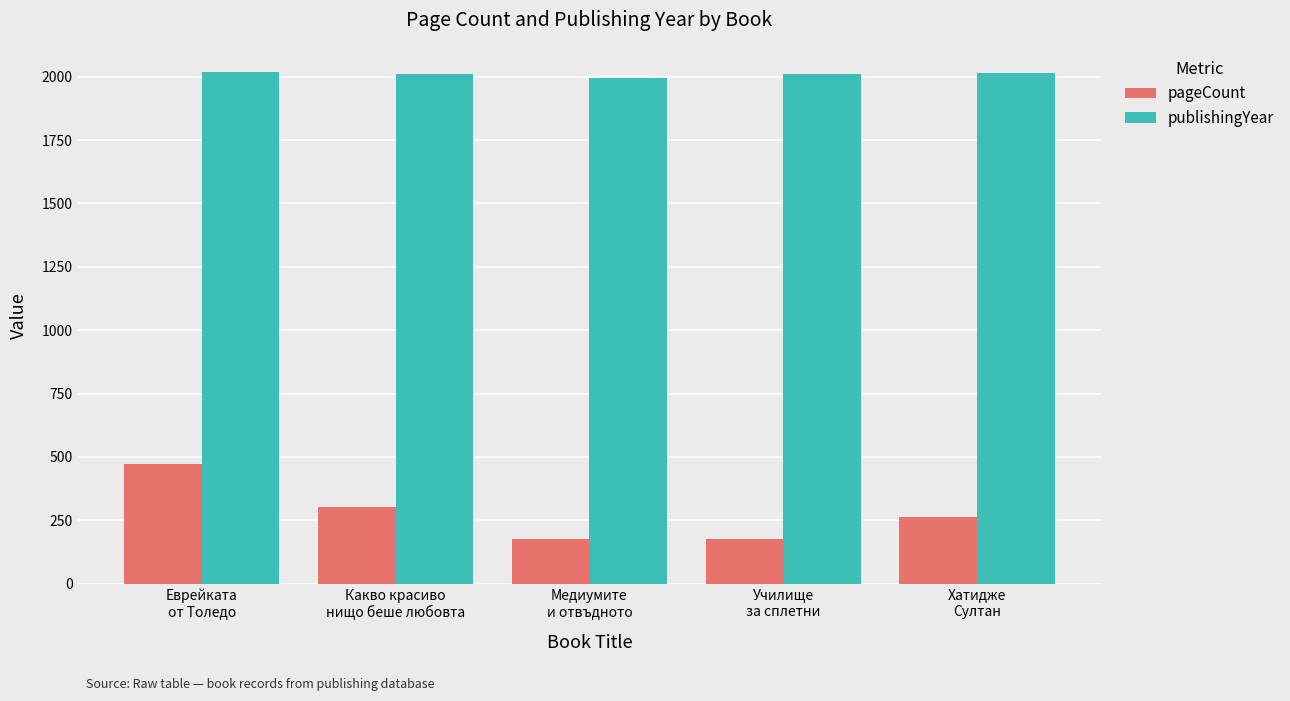

What is the label of the 5th bar from the left?

Хатидже
Султан